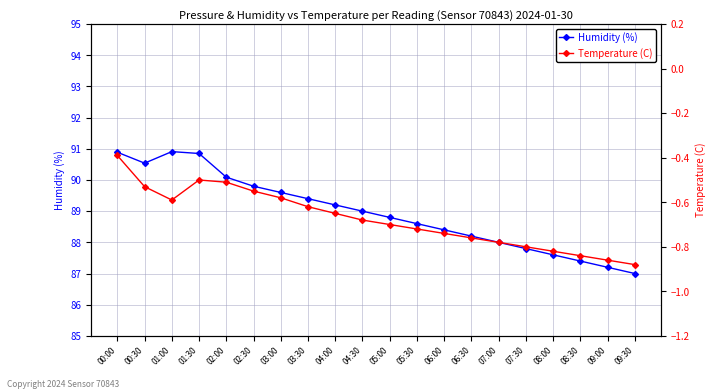

At which category does the chart reach its minimum across all series?

09:30